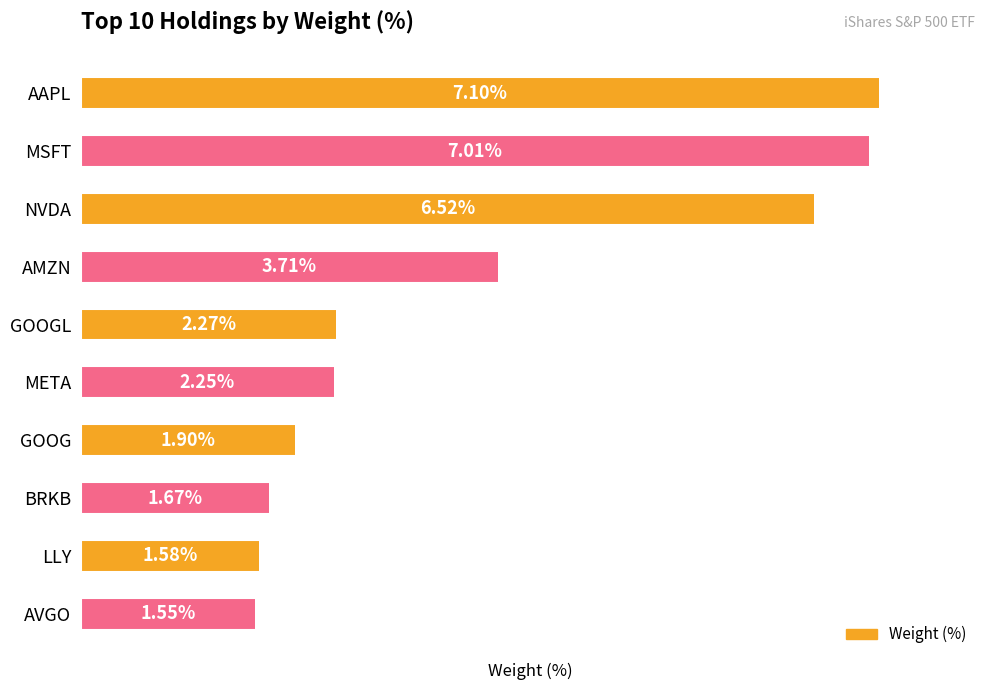

Which label corresponds to the smallest value in the chart?

AVGO